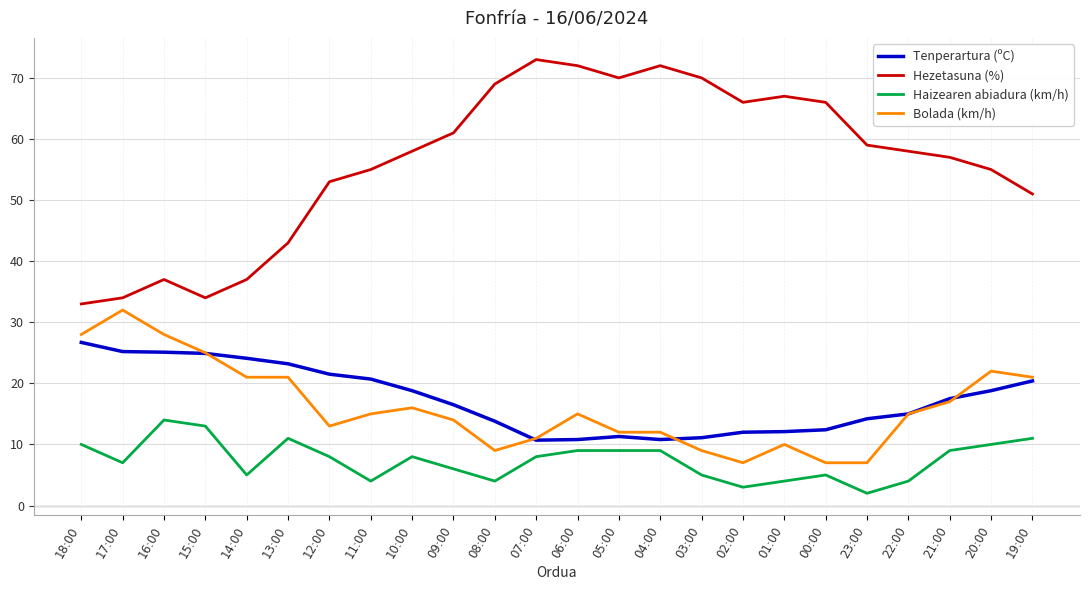

What position from the left is 09:00?

10